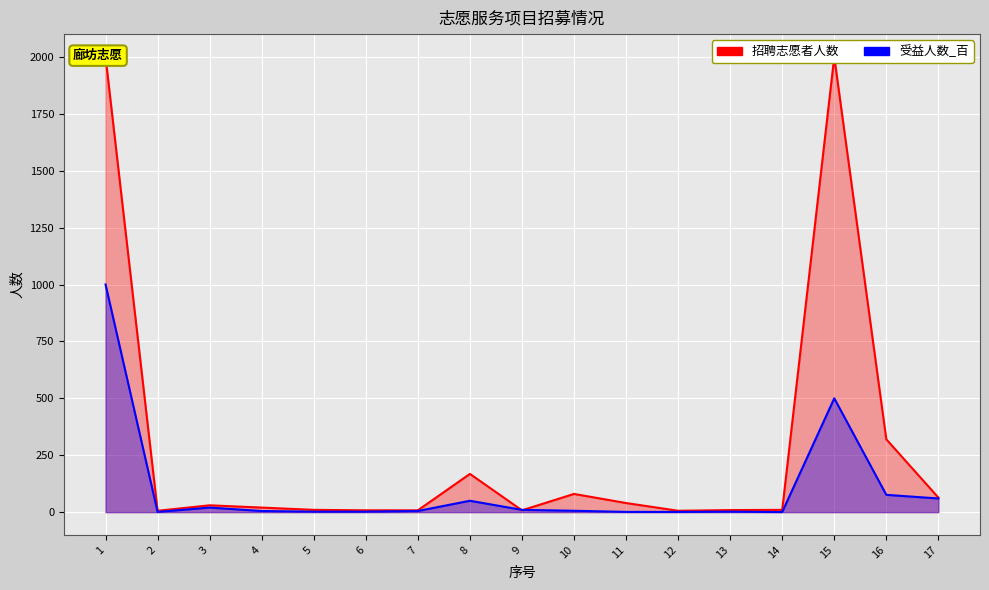

What is the sum of all 招聘志愿者人数 values?

4787.0